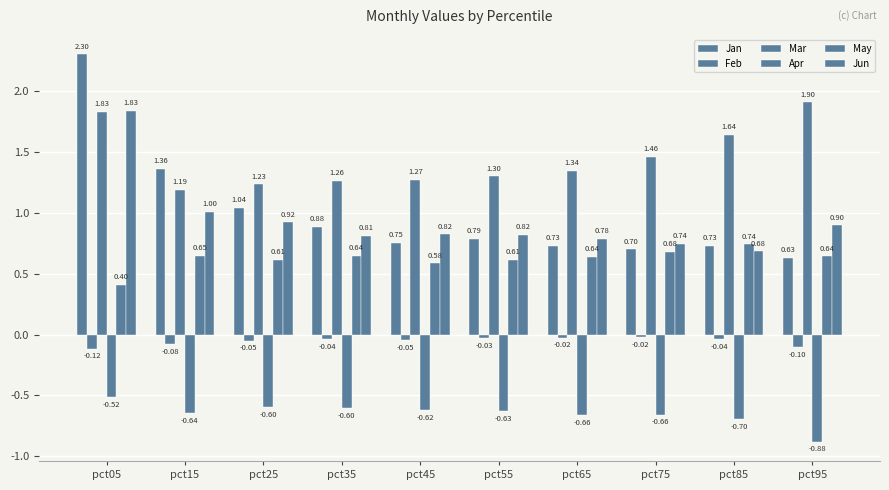

What is the total value across all series at pct15?

3.5